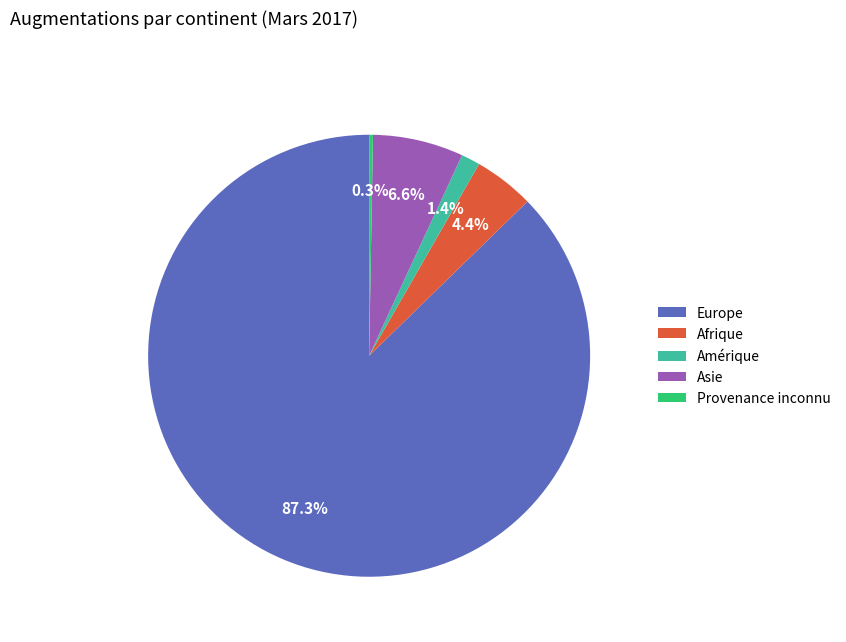

Which slice represents more than half of the pie?

Europe